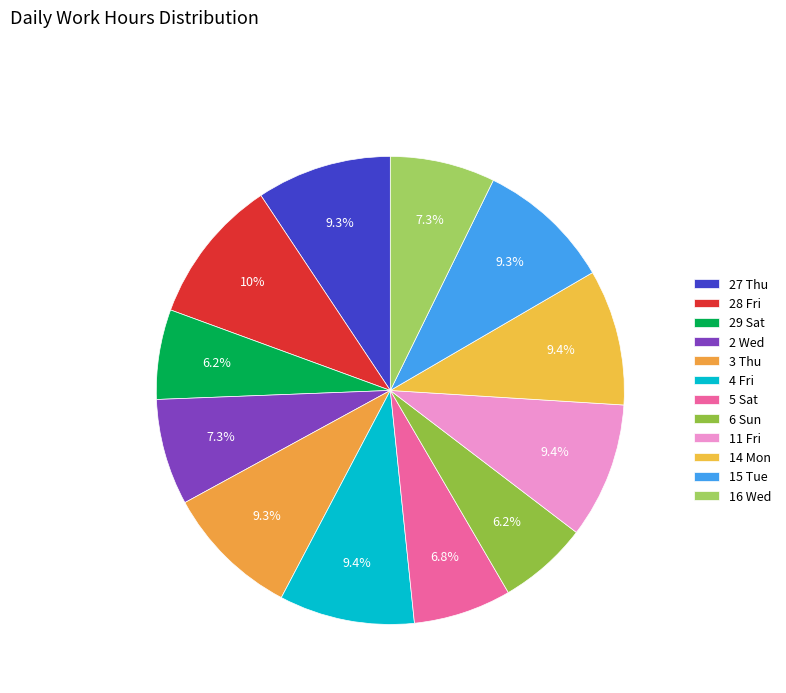

How many segments does this pie chart have?

12